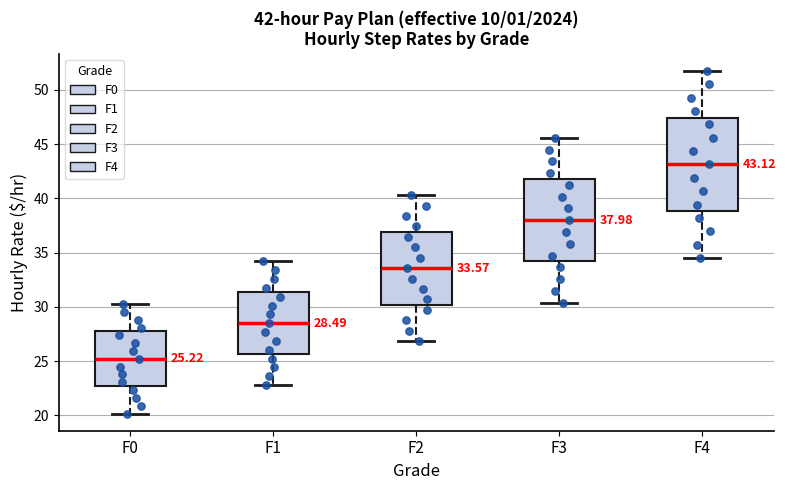

Which box's median line is the highest?

F4